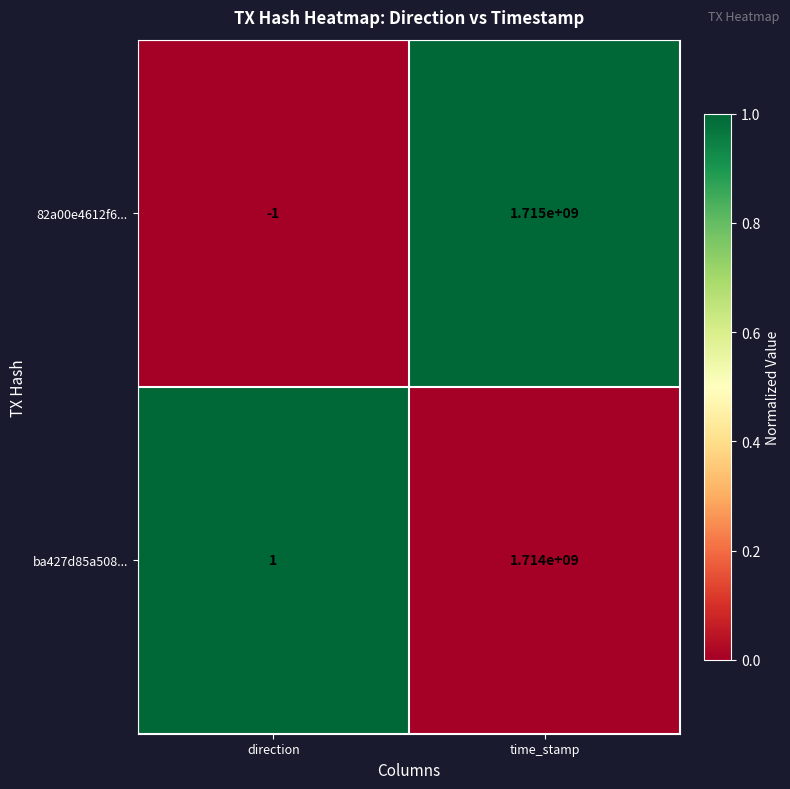

Which series has the largest total across all categories?

82a00e4612f6...